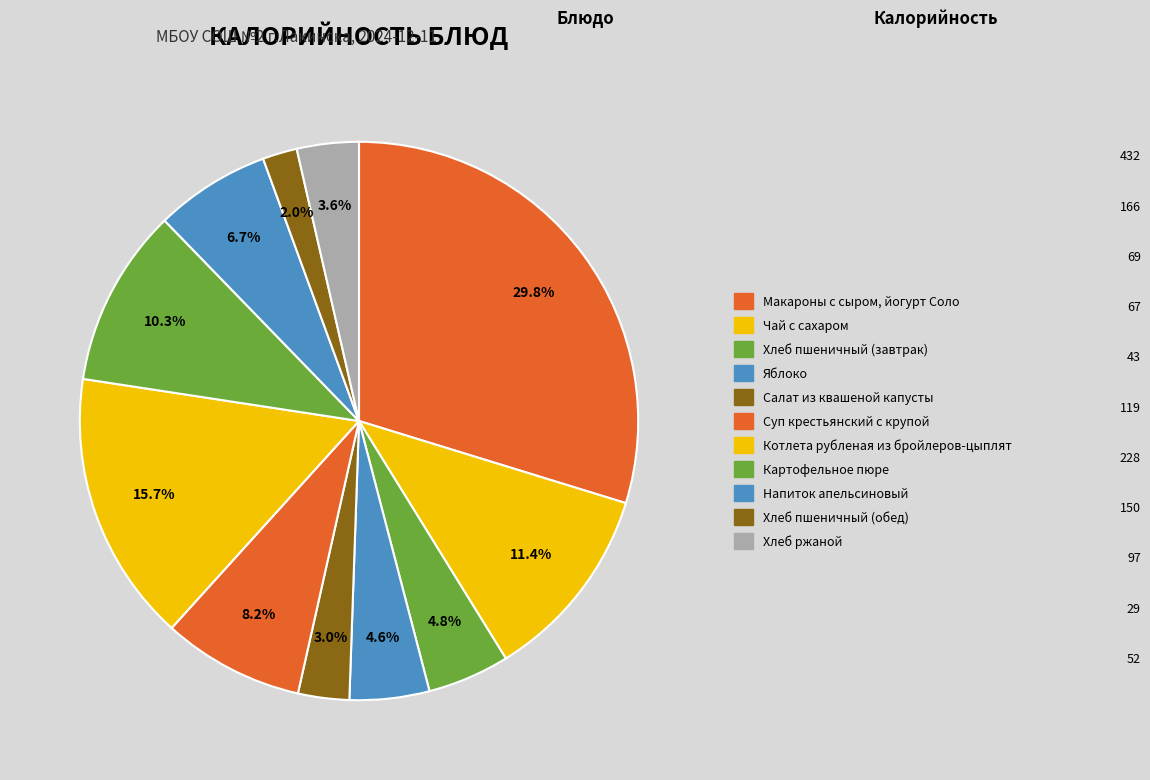

Which category has the smallest portion of the pie?

Хлеб пшеничный (обед)